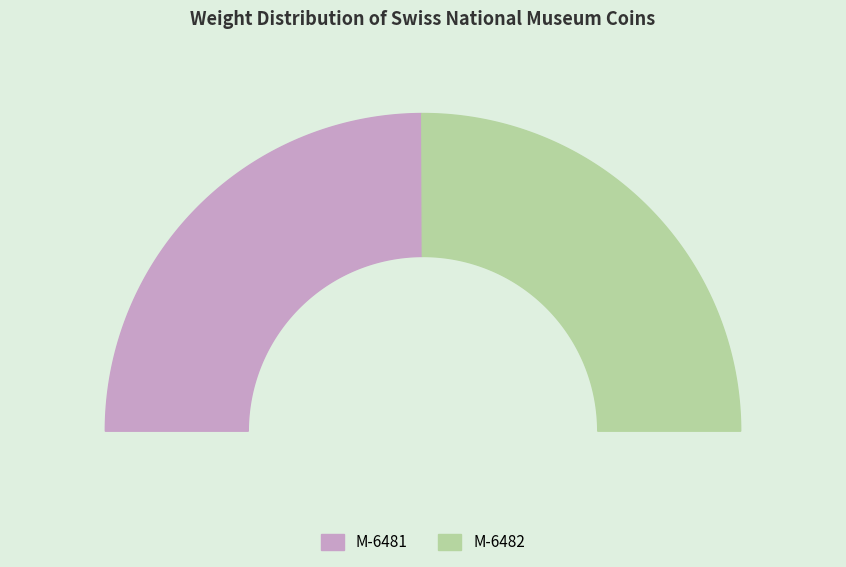

How many slices are in this pie chart?

2